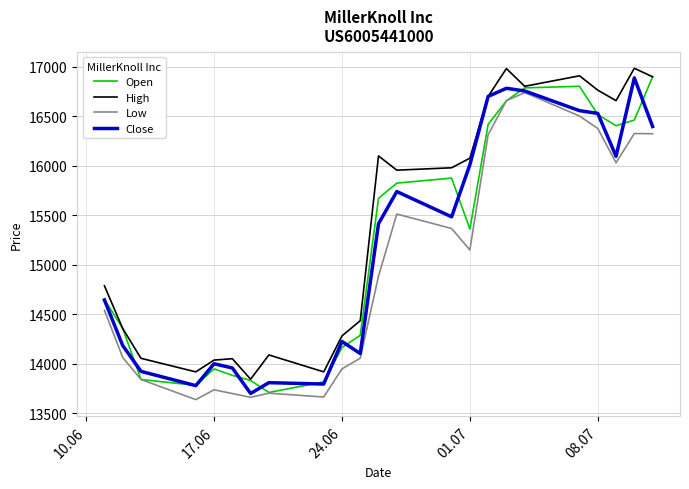

What is the maximum value for Close?

16886